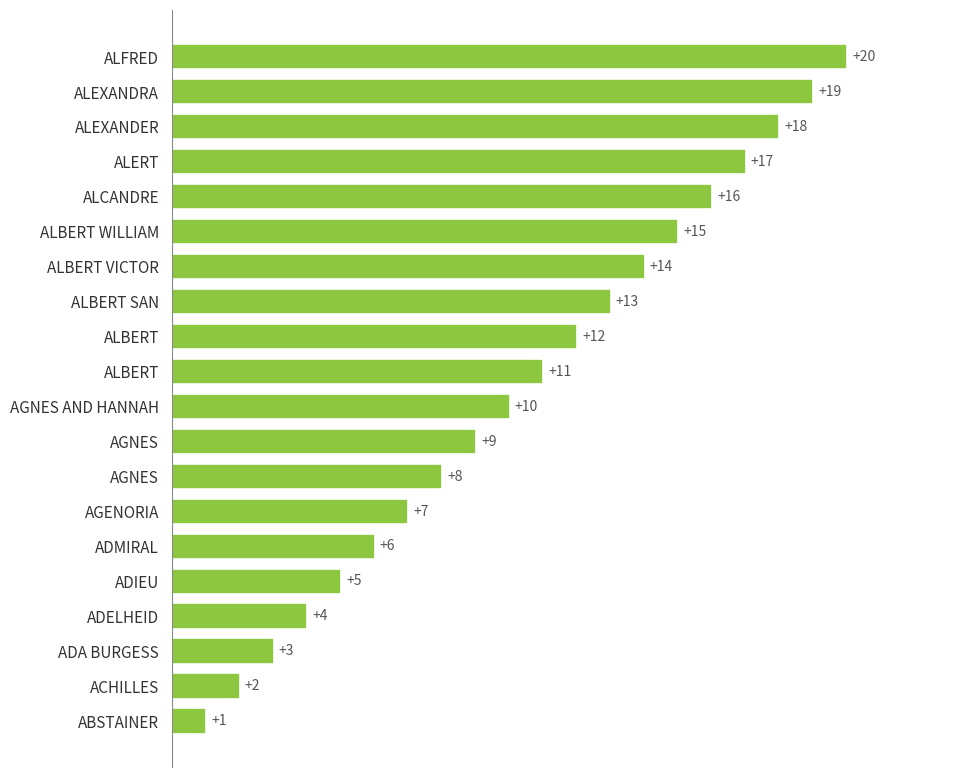

How many bars are there in total?

20